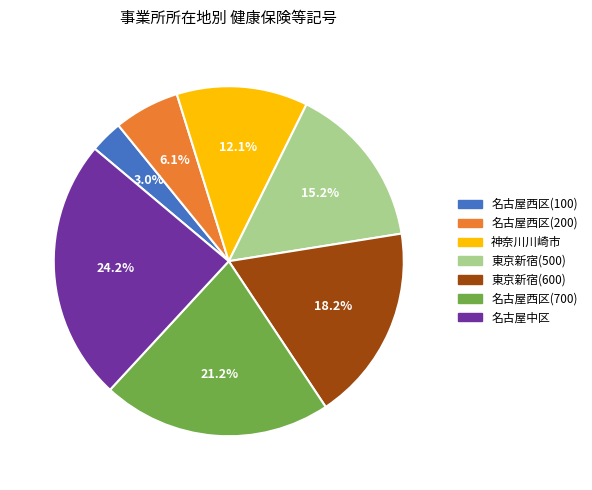

Is the sum of 東京新宿(600) and 東京新宿(500) greater than half?

No